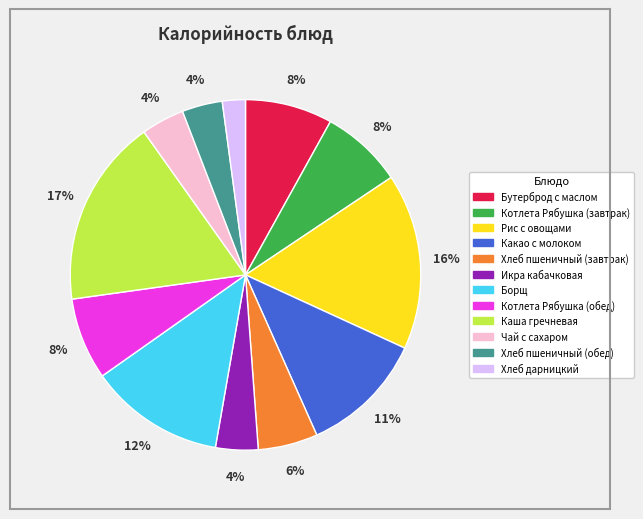

To the nearest percent, what portion does Бутерброд с маслом represent?

8%